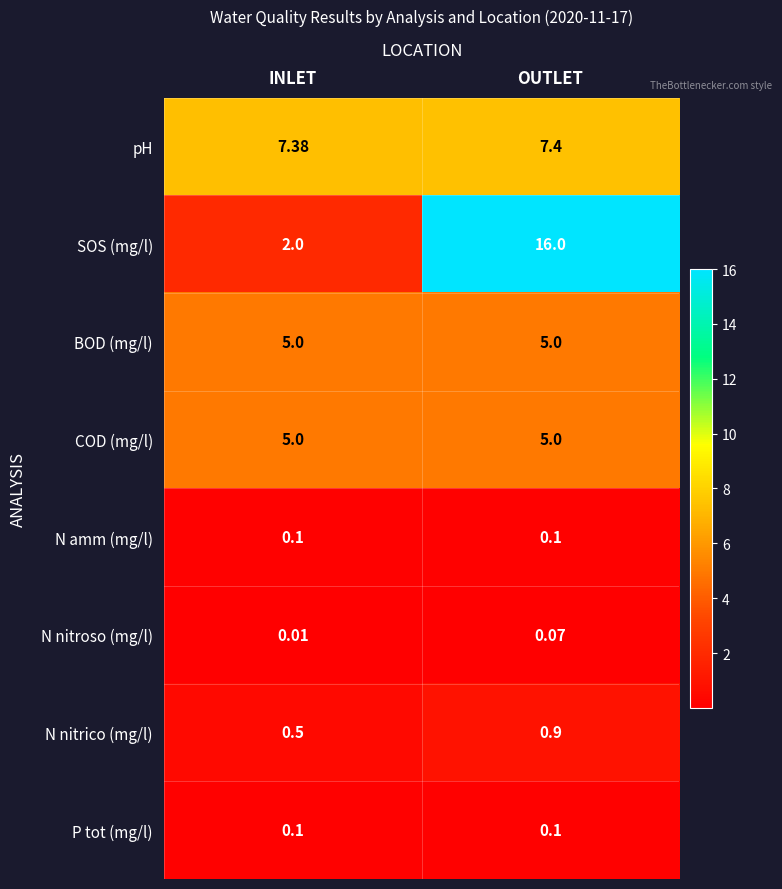

Which category has the highest value in the N nitroso (mg/l) series?

OUTLET